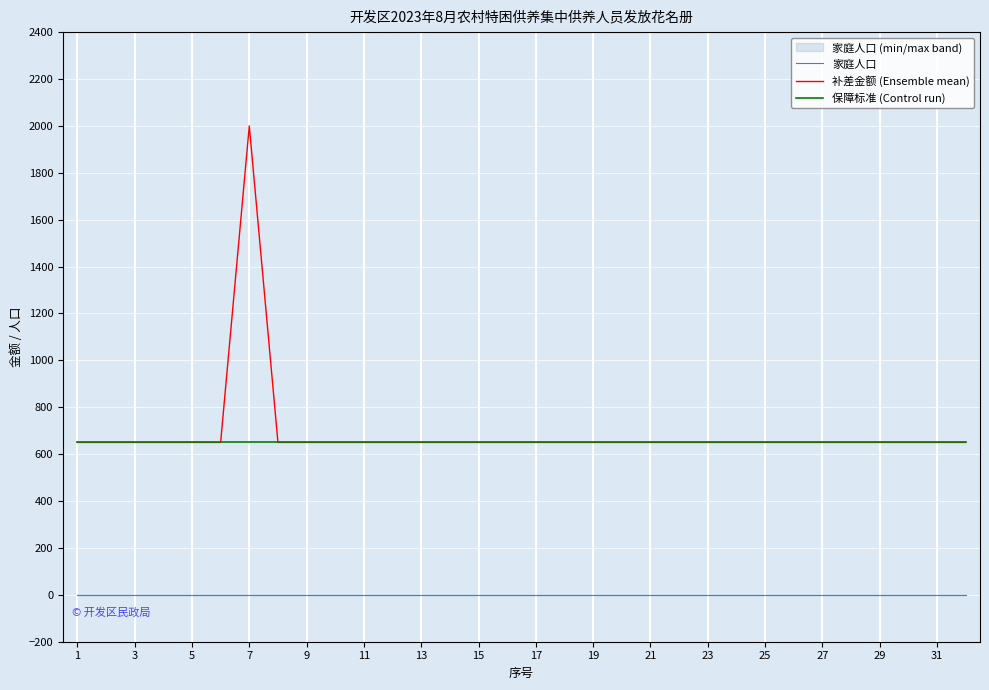

What is the highest value of the 补差金额 (Ensemble mean) series?

2000